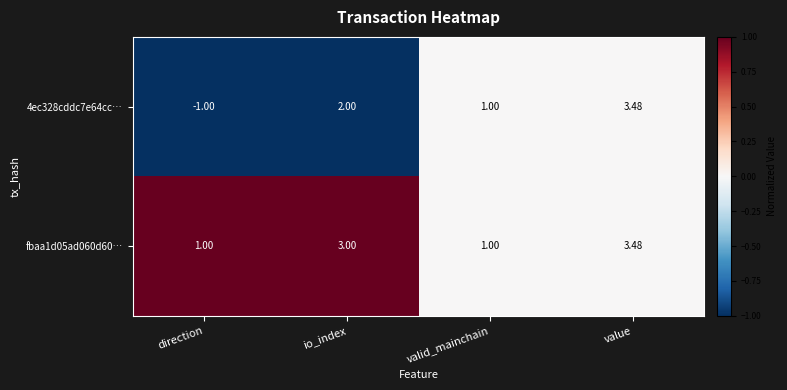

Where is 4ec328cddc7e64cc… nearest to the value 1?

valid_mainchain